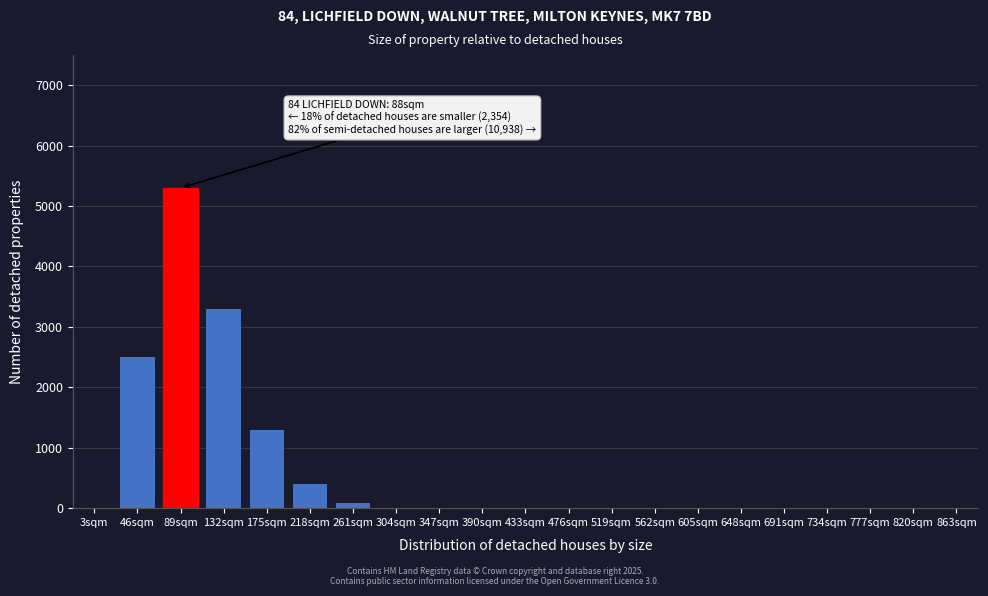

Reading left to right, extract all data points from this chart.

3sqm=0	46sqm=2500	89sqm=5300	132sqm=3300	175sqm=1300	218sqm=400	261sqm=80	304sqm=0	347sqm=0	390sqm=0	433sqm=0	476sqm=0	519sqm=0	562sqm=0	605sqm=0	648sqm=0	691sqm=0	734sqm=0	777sqm=0	820sqm=0	863sqm=0